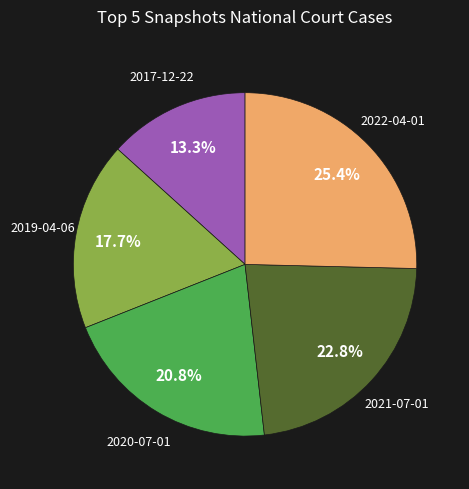

Does 2022-04-01 represent more than half of the total?

No